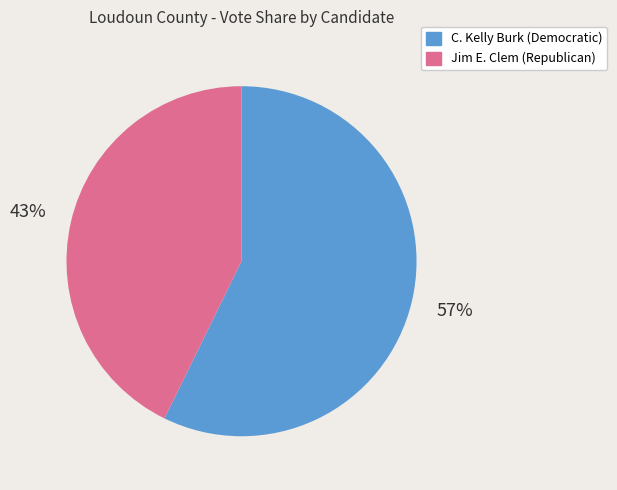

Which slice is the largest?

C. Kelly Burk (Democratic)